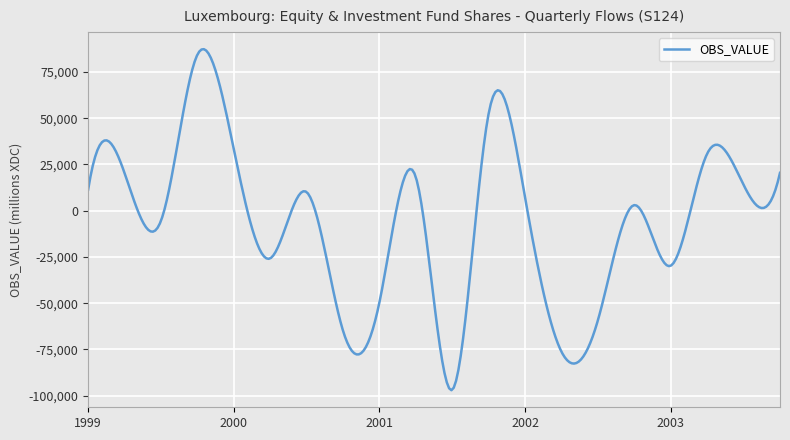

What is the greatest value displayed?

87344.0